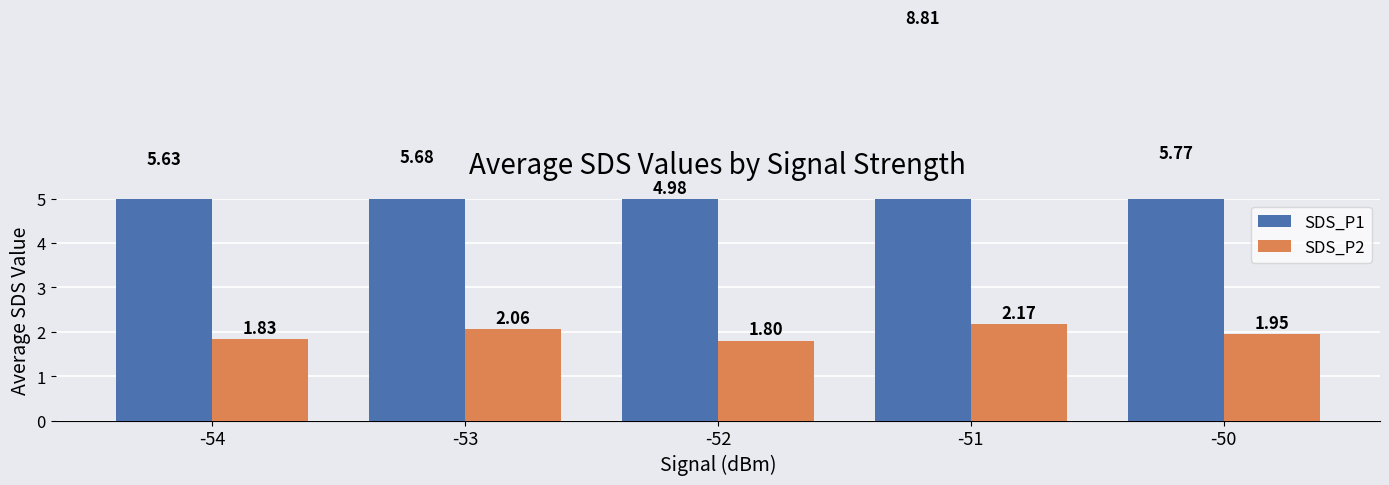

Read the SDS_P1 value at -50.

5.8